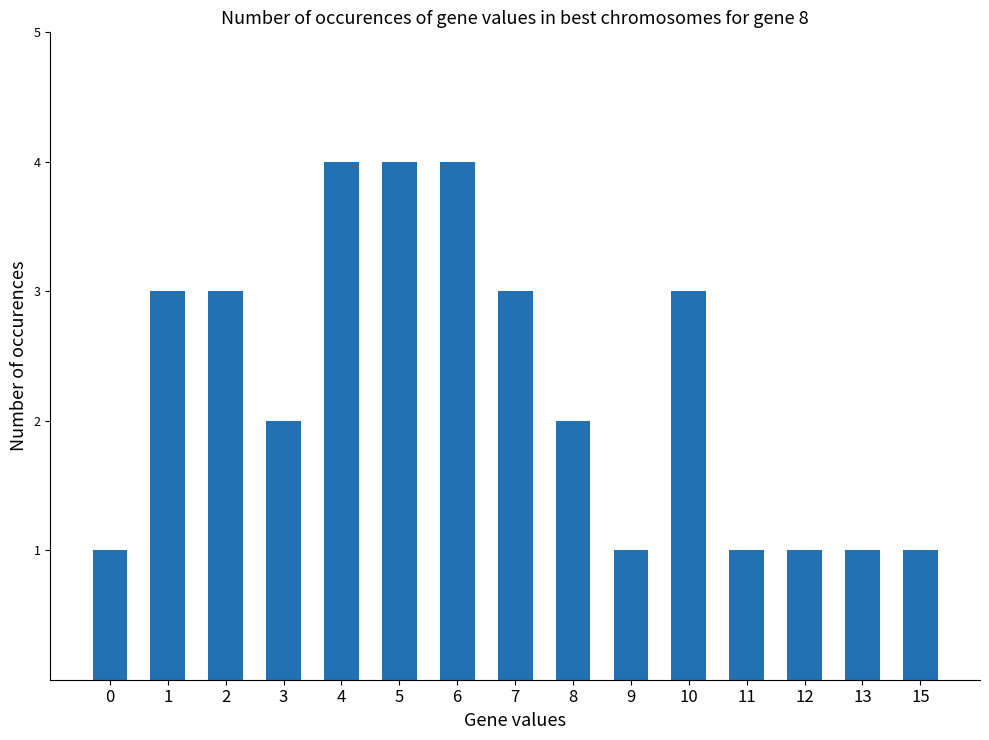

At which label does the data first exceed 2?

1